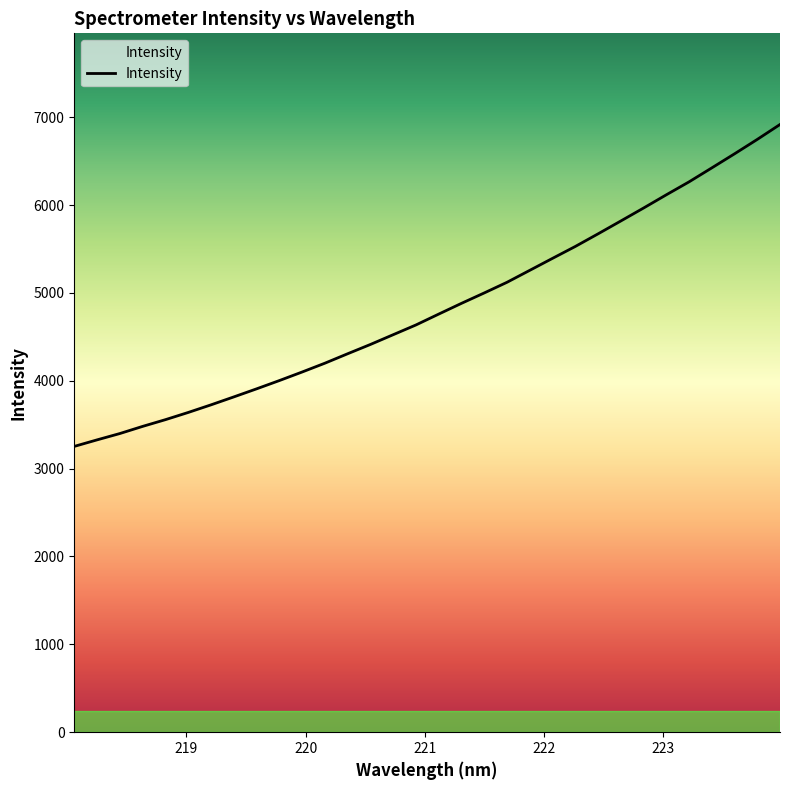

What is the difference between the maximum and minimum values?

3663.6